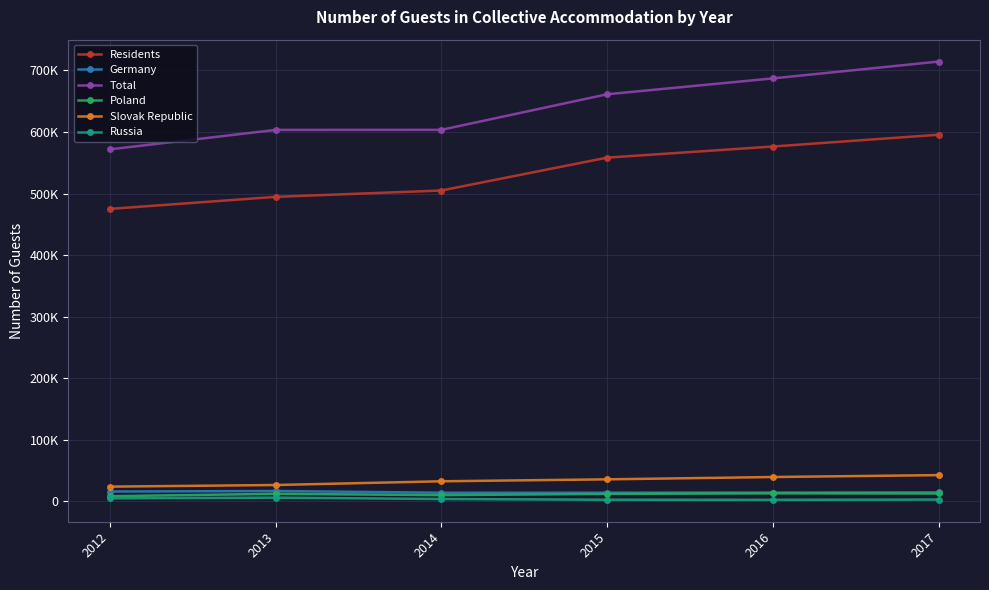

What is the approximate value of Russia at 2016, to the nearest 100?

2700